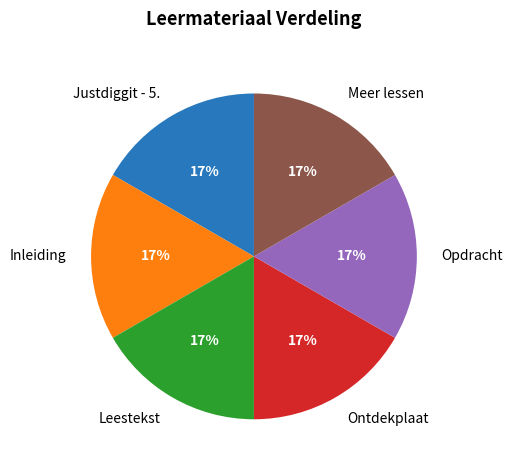

Do Justdiggit - 5. and Inleiding together represent more than half of the pie?

No